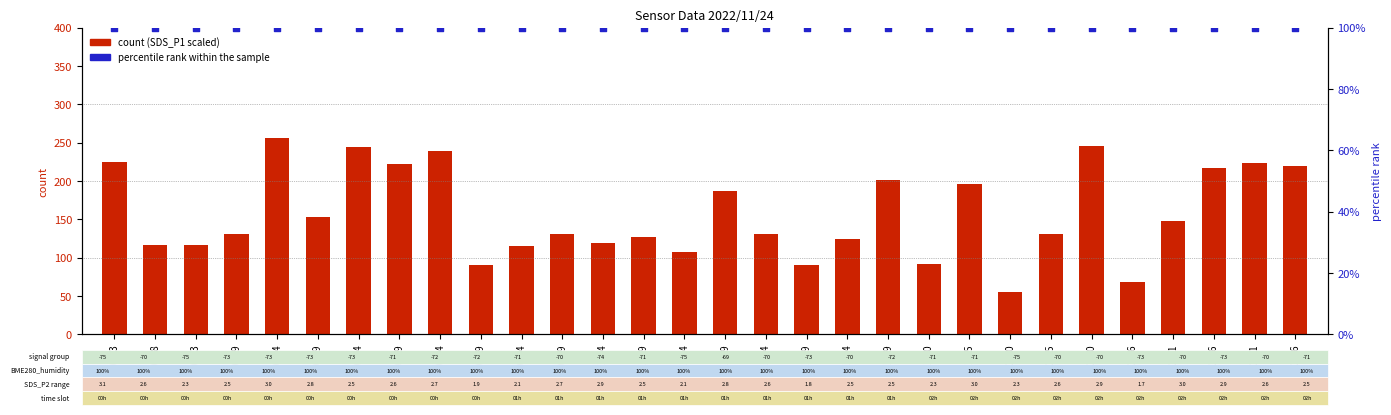

Which series contains the lowest Y value?

SDS_P1 (scaled)